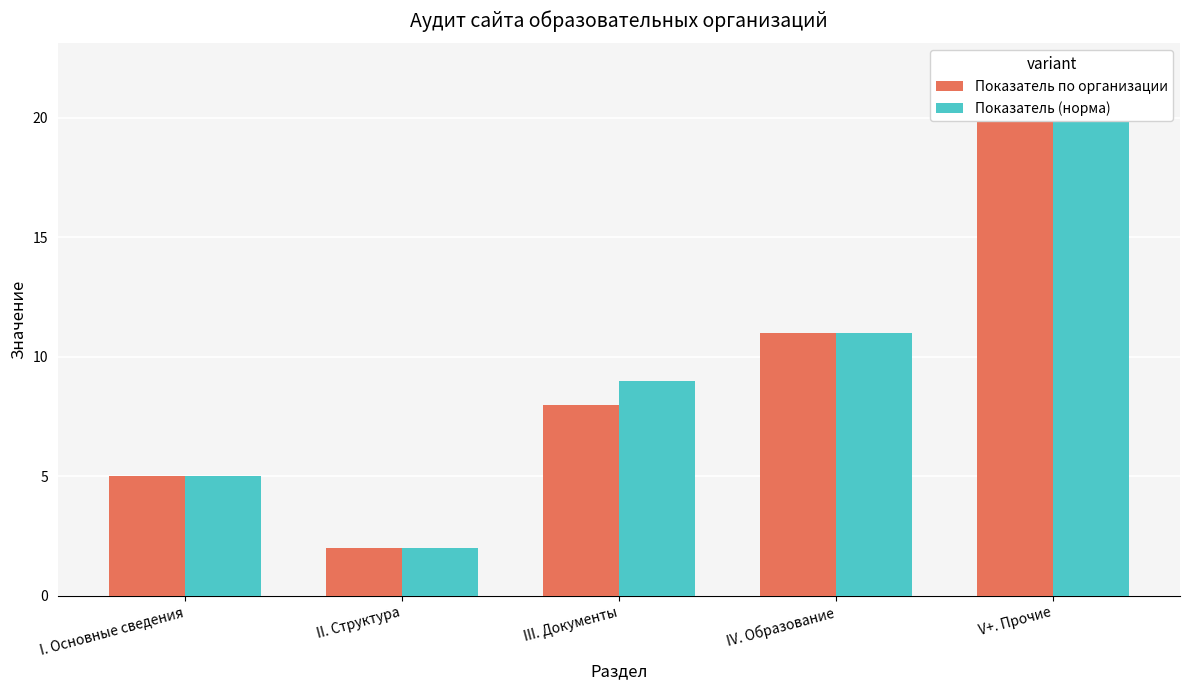

At which category is the sum across all series the highest?

V+. Прочие